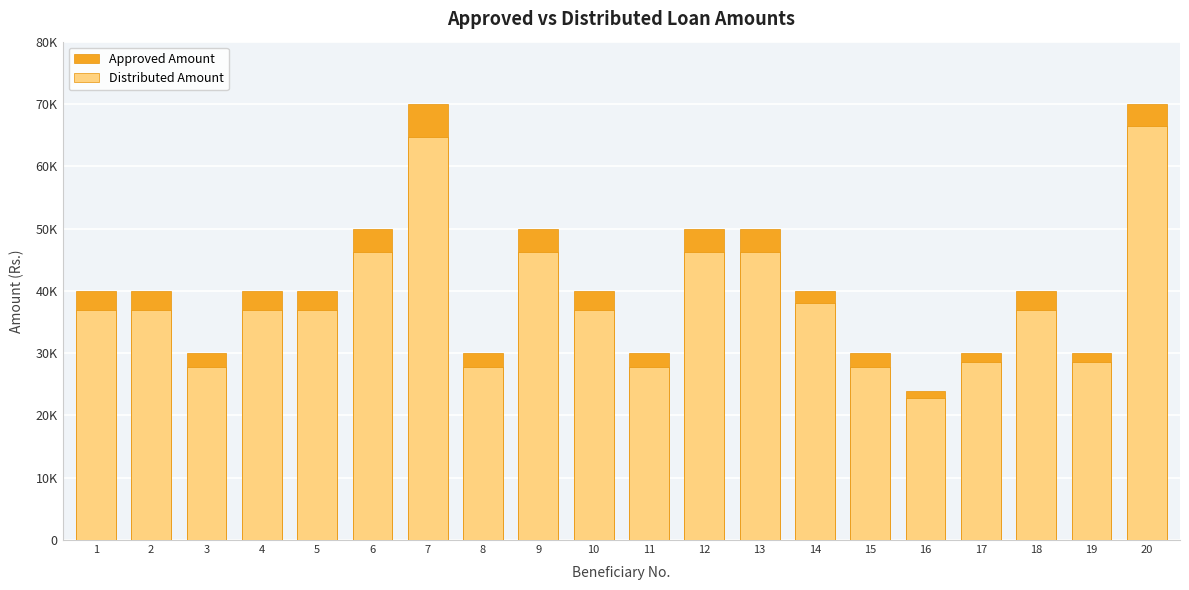

The Approved Amount series shows 30000 at 19. True or false?

True